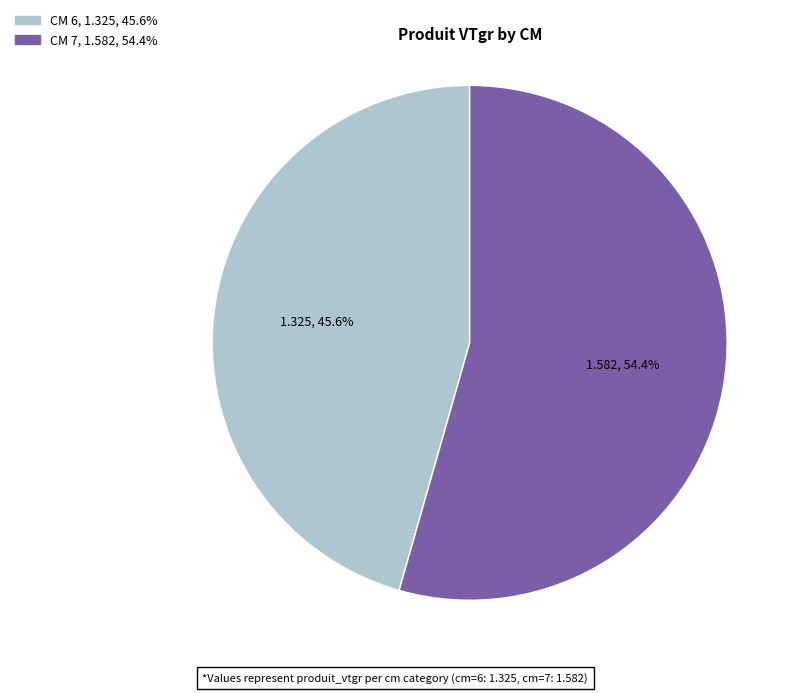

Does any single category account for the majority?

Yes